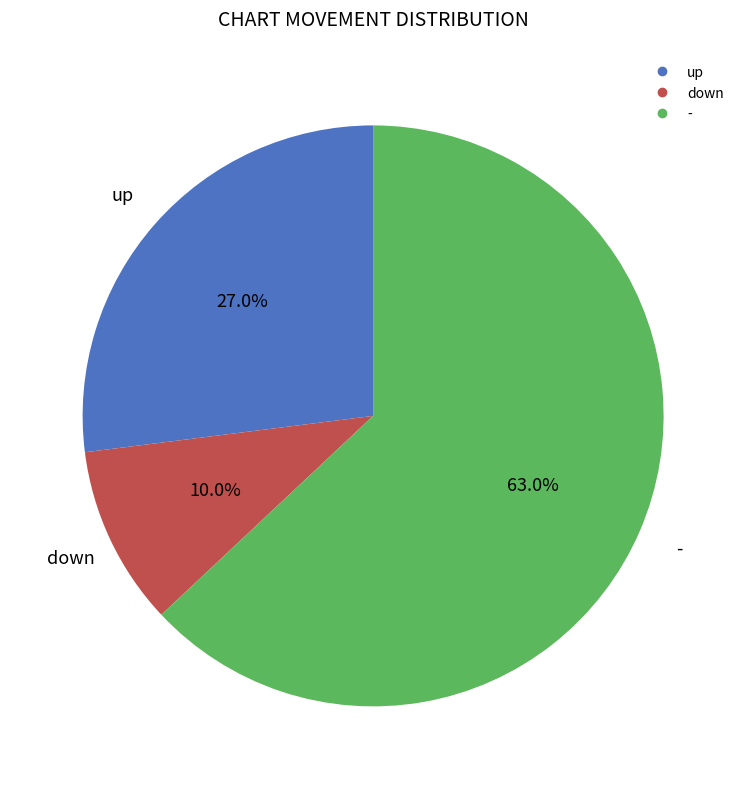

What is the majority slice?

-